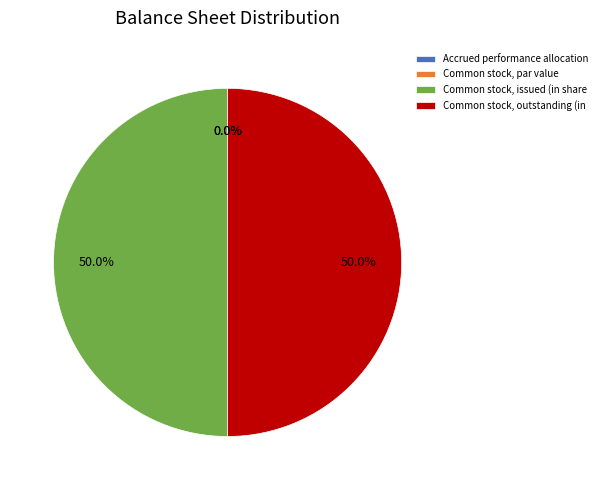

What portion of the pie excludes Common stock, par value?

100.0%